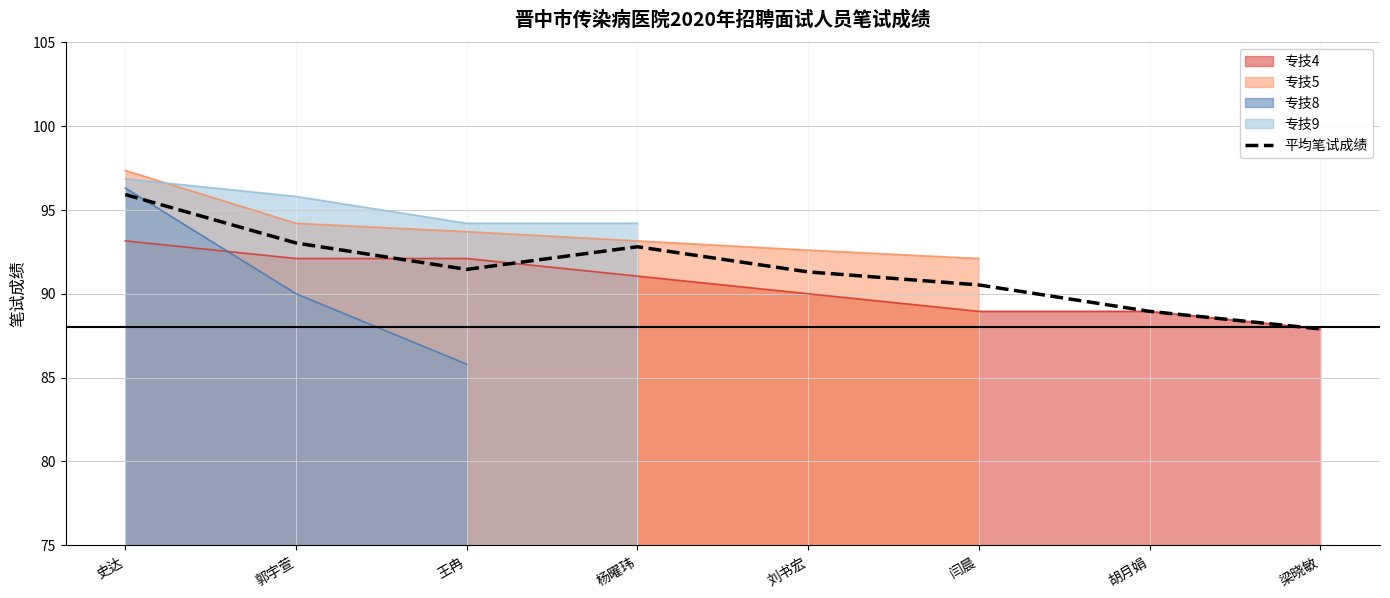

Which category has the highest value in the 平均笔试成绩 series?

史达